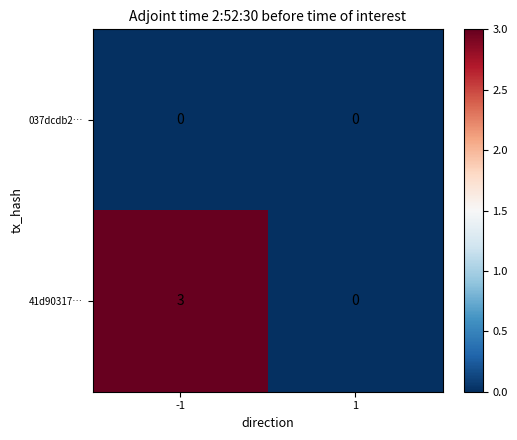

The 037dcdb2… series shows 0 at -1. True or false?

True